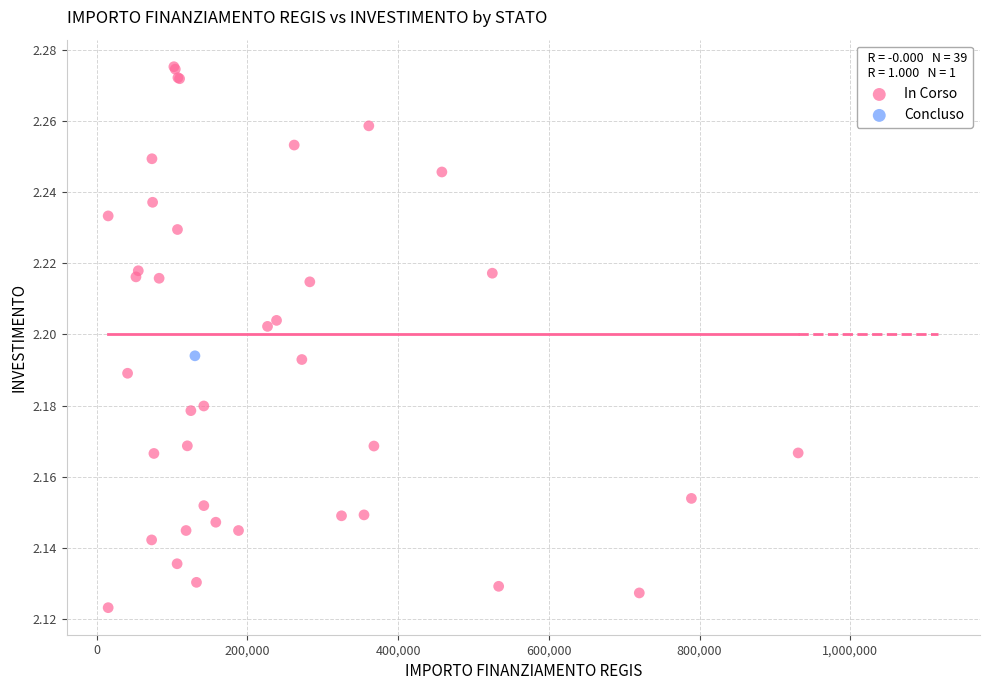

What are all the series names shown in the legend?

In Corso, Concluso